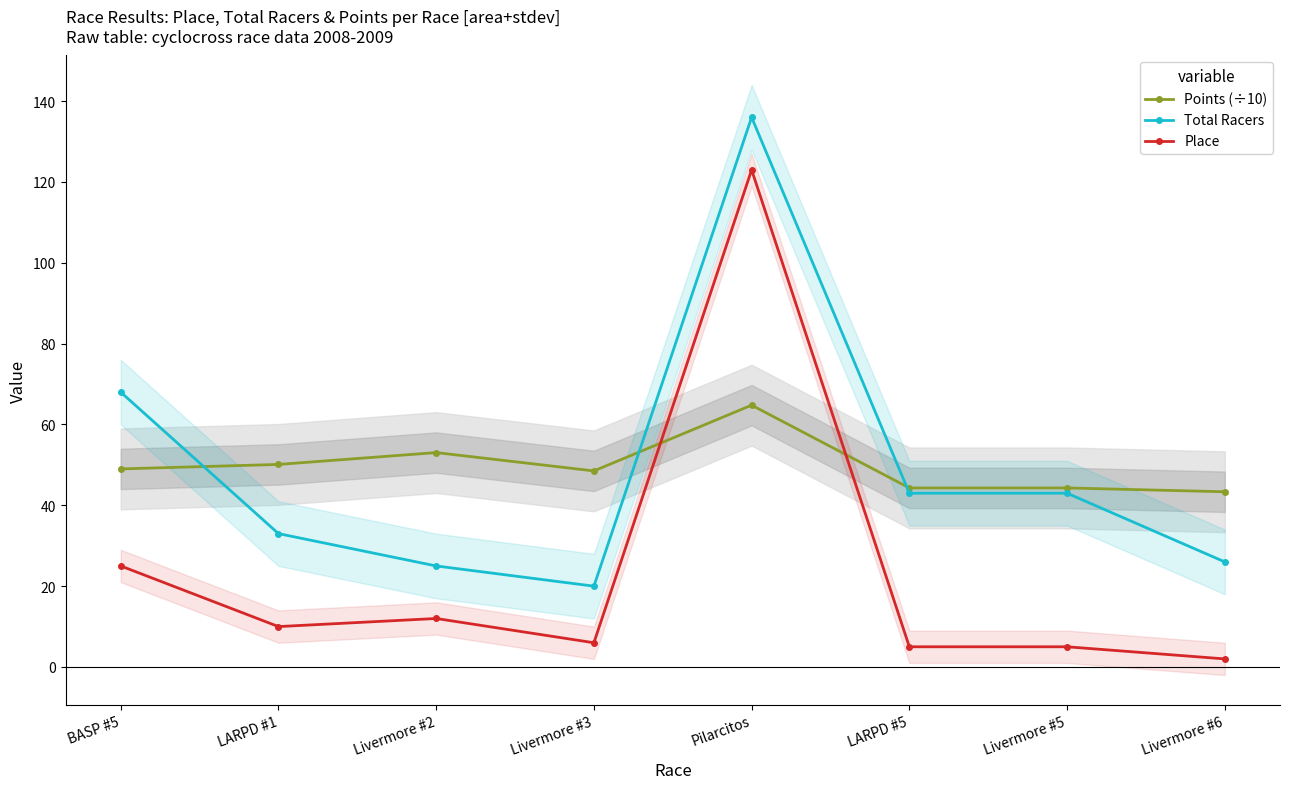

What is the total value across all series at LARPD #1?

93.1